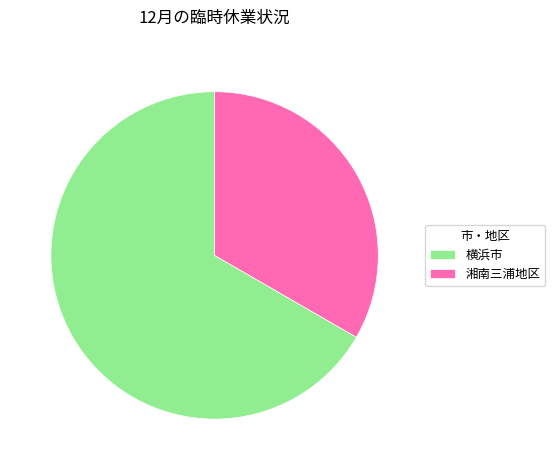

Which has a higher value, 横浜市 or 湘南三浦地区?

横浜市